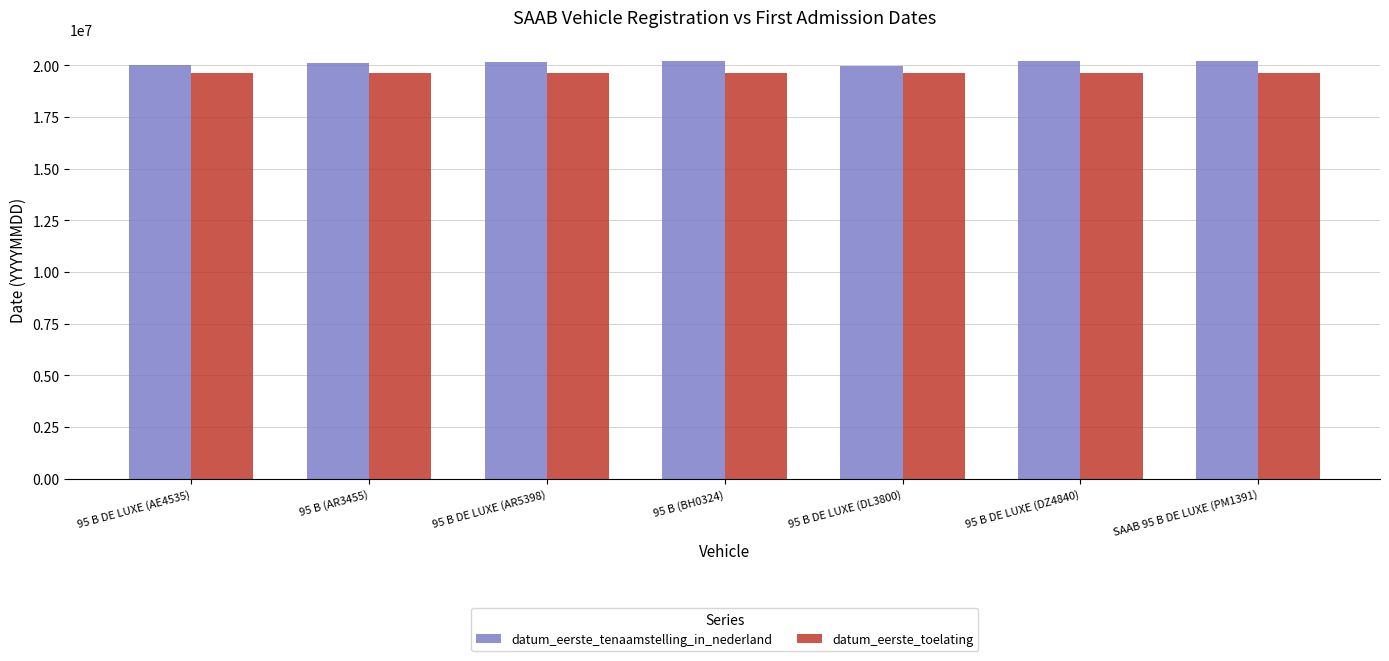

The datum_eerste_toelating series shows 19640325 at 95 B DE LUXE (DZ4840). True or false?

True